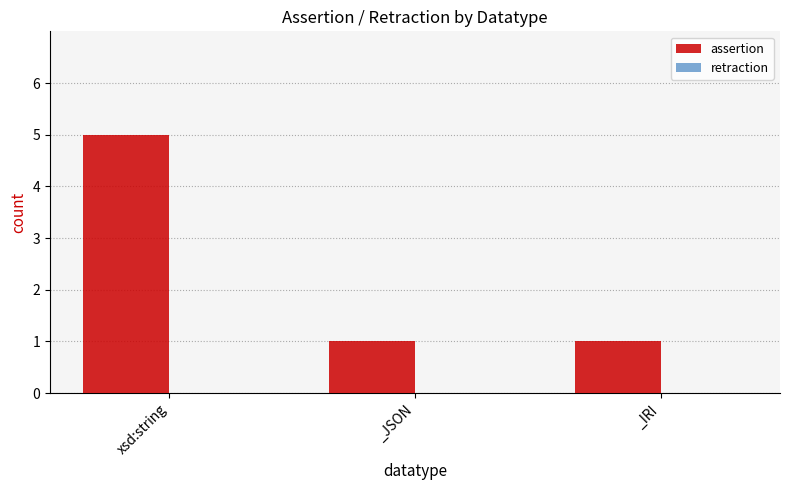

What is the label of the 1st bar from the right?

_IRI